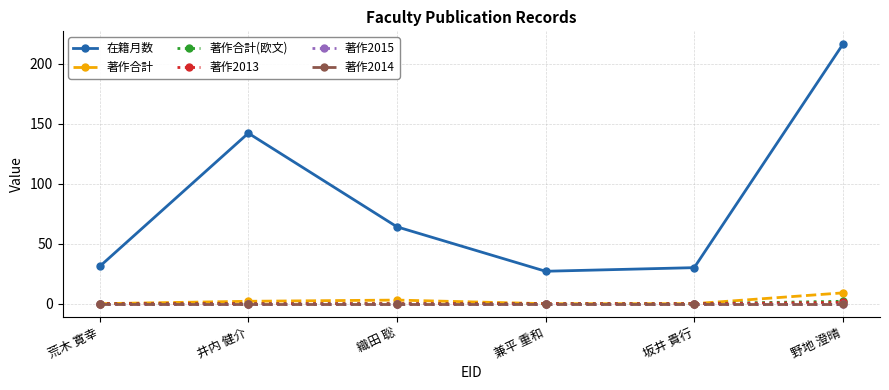

Between 兼平 重和 and 野地 澄晴, which is larger?

野地 澄晴